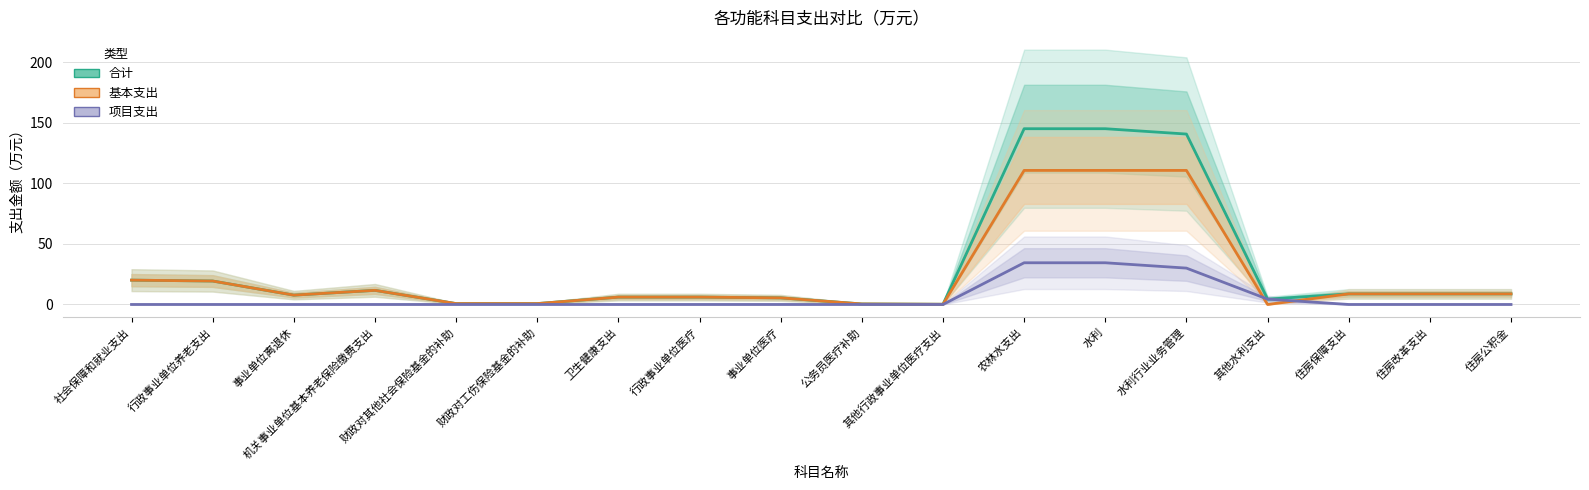

What is the difference between the maximum and minimum values in the 基本支出 series?

110.6